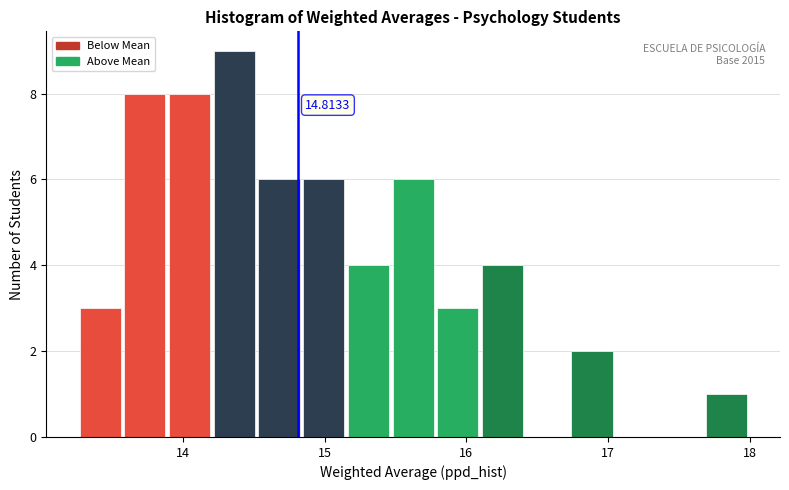

Read against the x-axis, roughly where is the centre of the tallest bar?

14.4